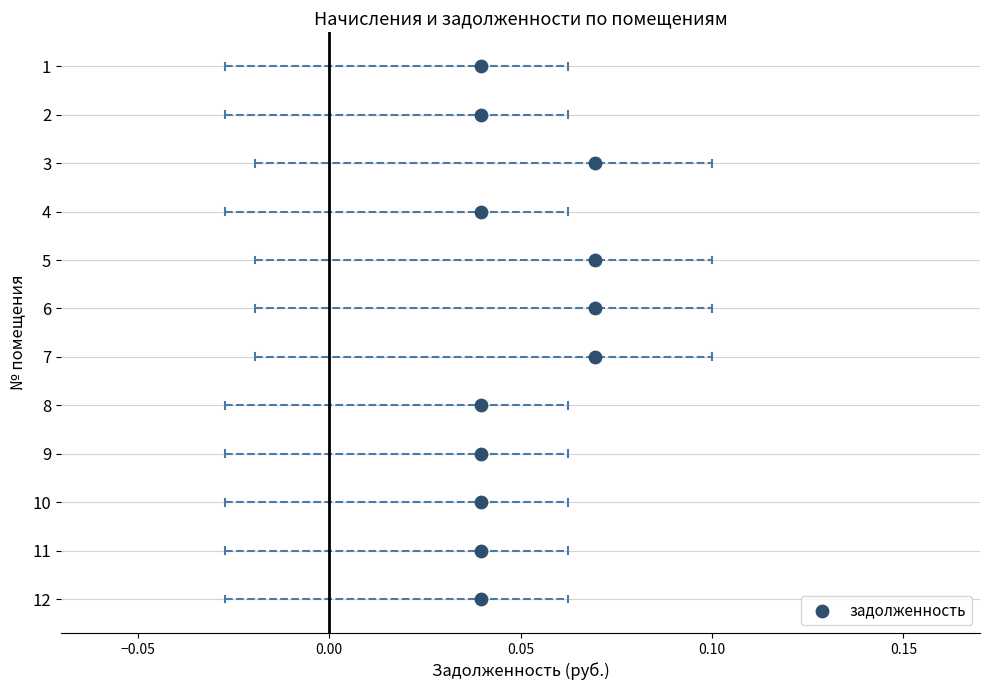

What is the range of Y values (max minus min)?

11